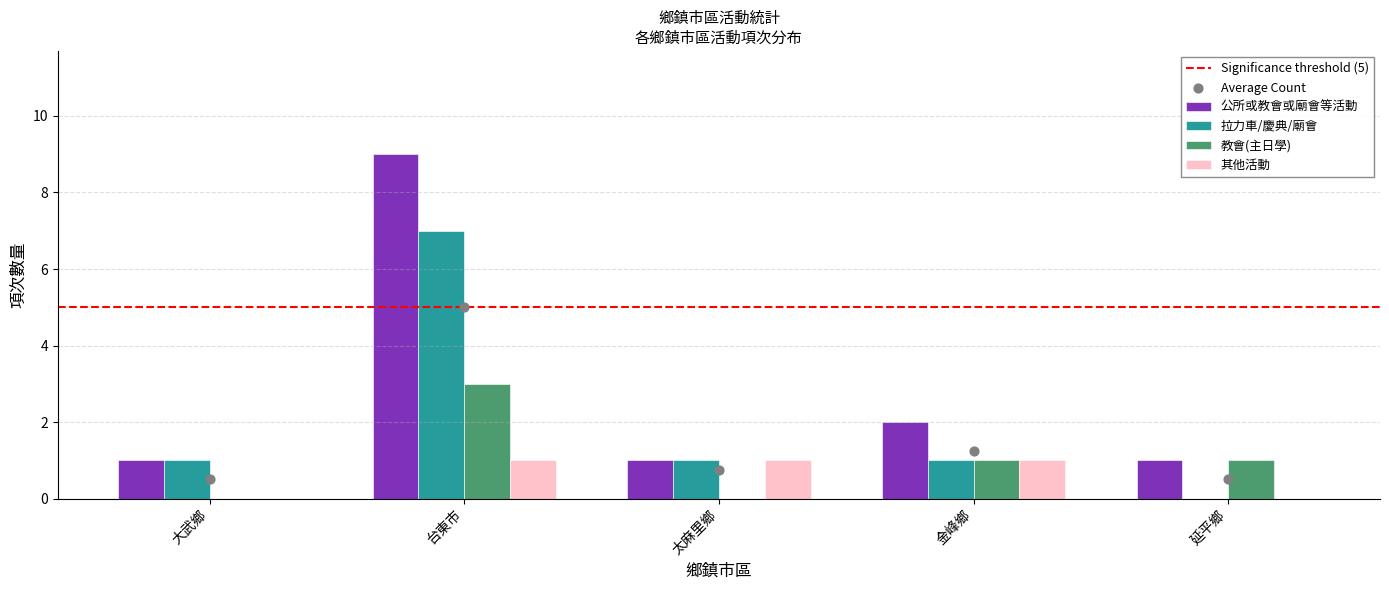

Which series reaches the minimum Y coordinate?

拉力車/慶典/廟會